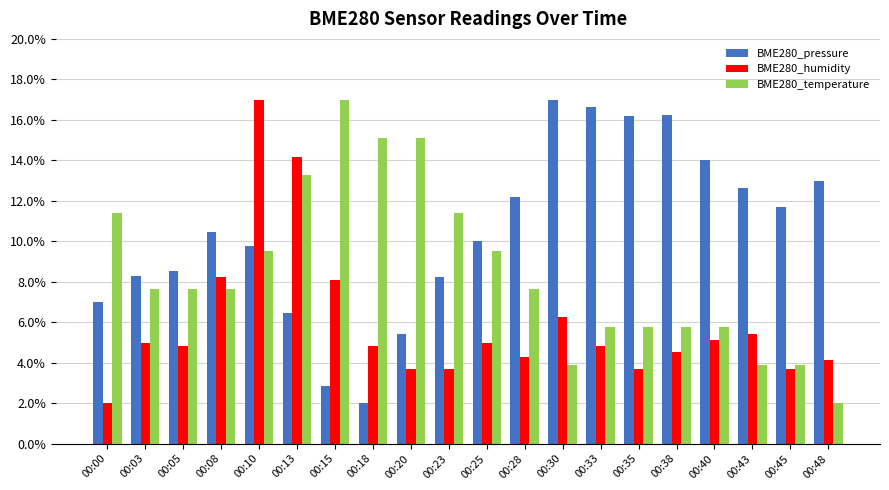

How many bars are there in each group?

3